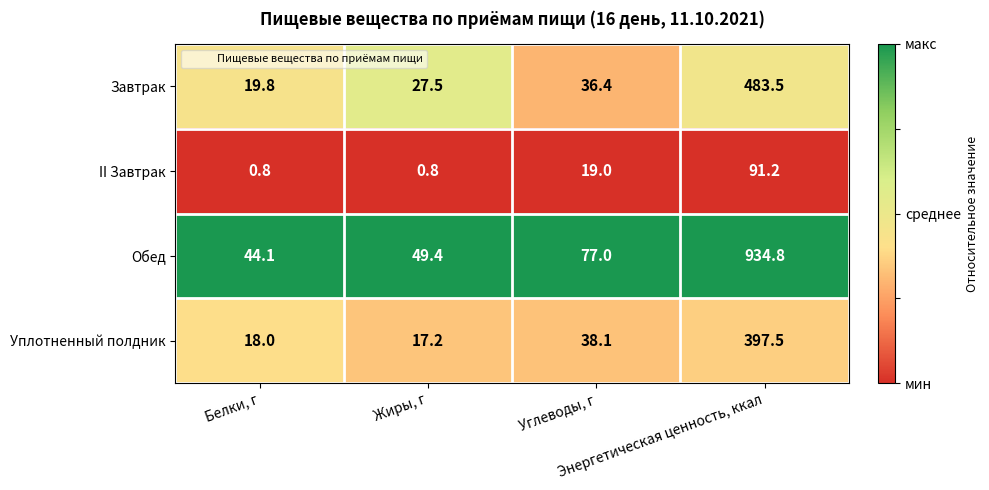

How many series are shown in this chart?

4